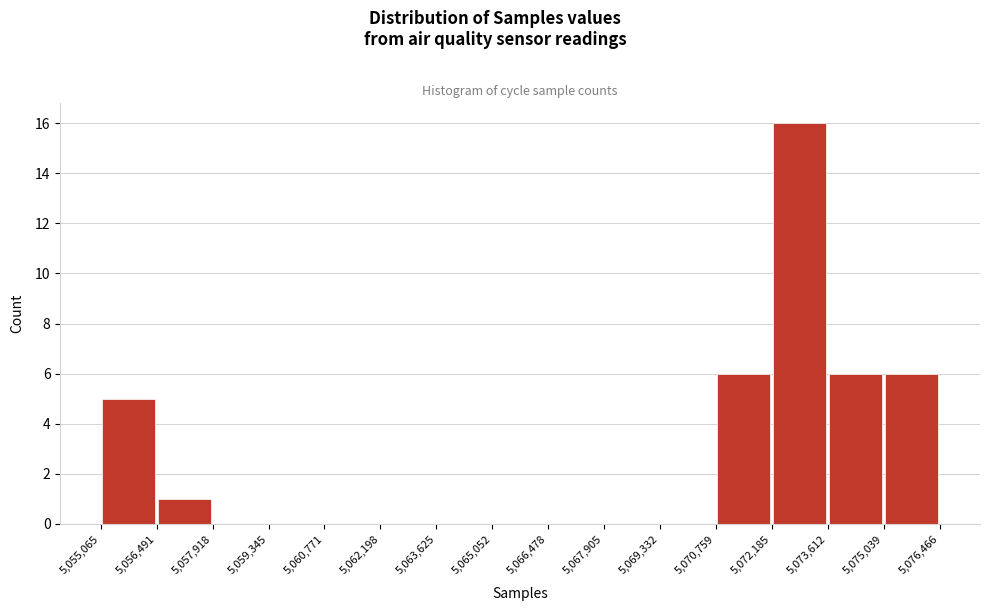

Over which range of the x-axis is the bar tallest?

5,072,185 to 5,073,612